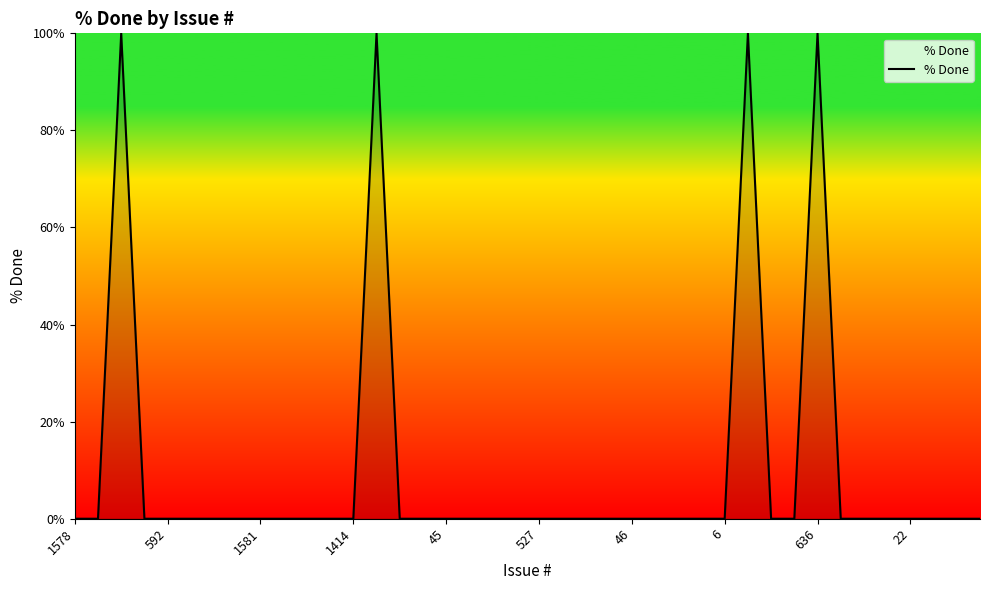

What is the maximum value shown in the chart?

100